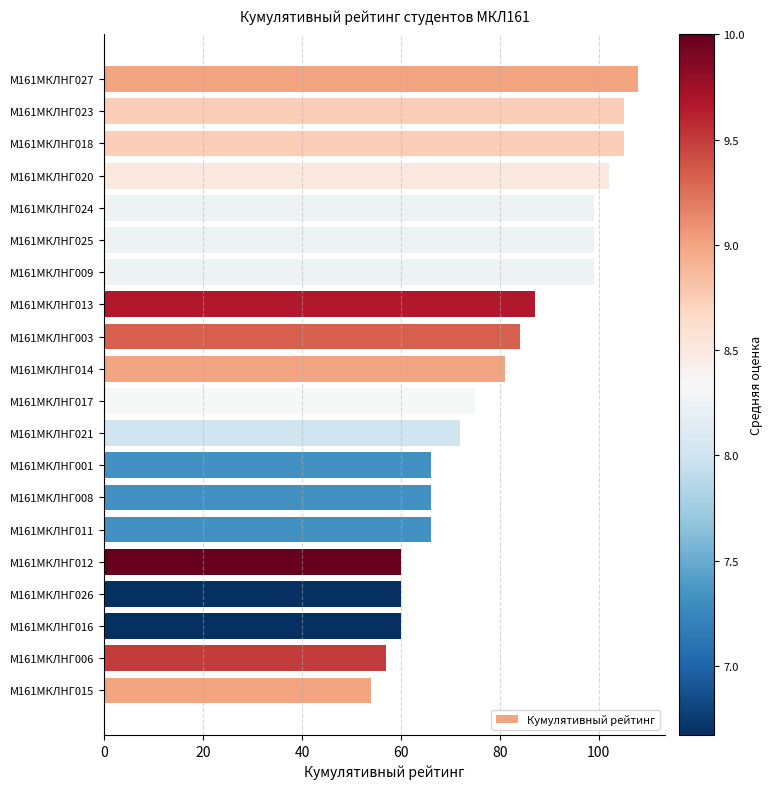

What is the label of the 4th bar from the bottom?

М161МКЛНГ026